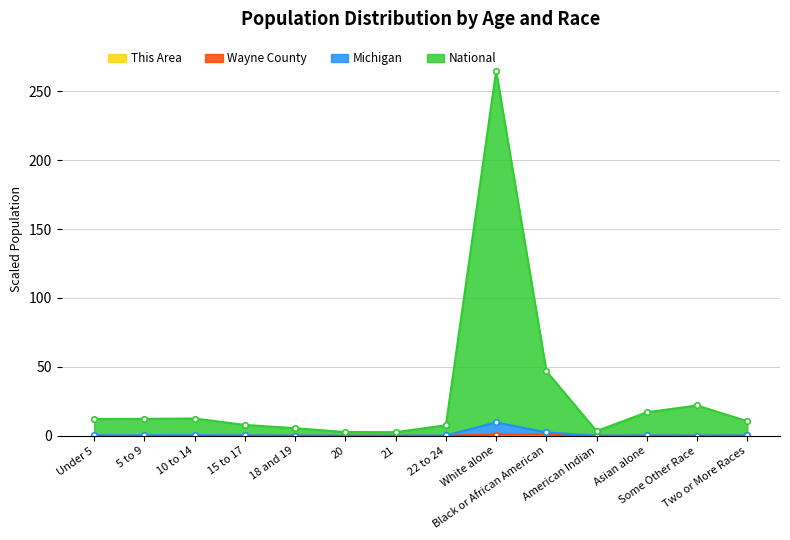

True or false: Michigan has more than 0 interior local peaks.

True